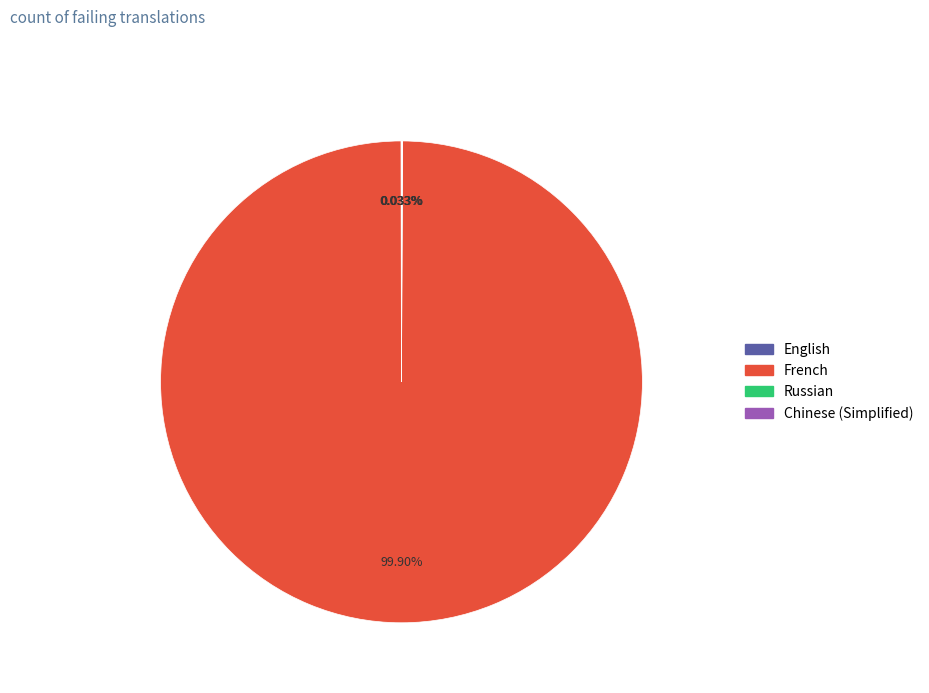

Does French account for over 50% of the chart?

Yes